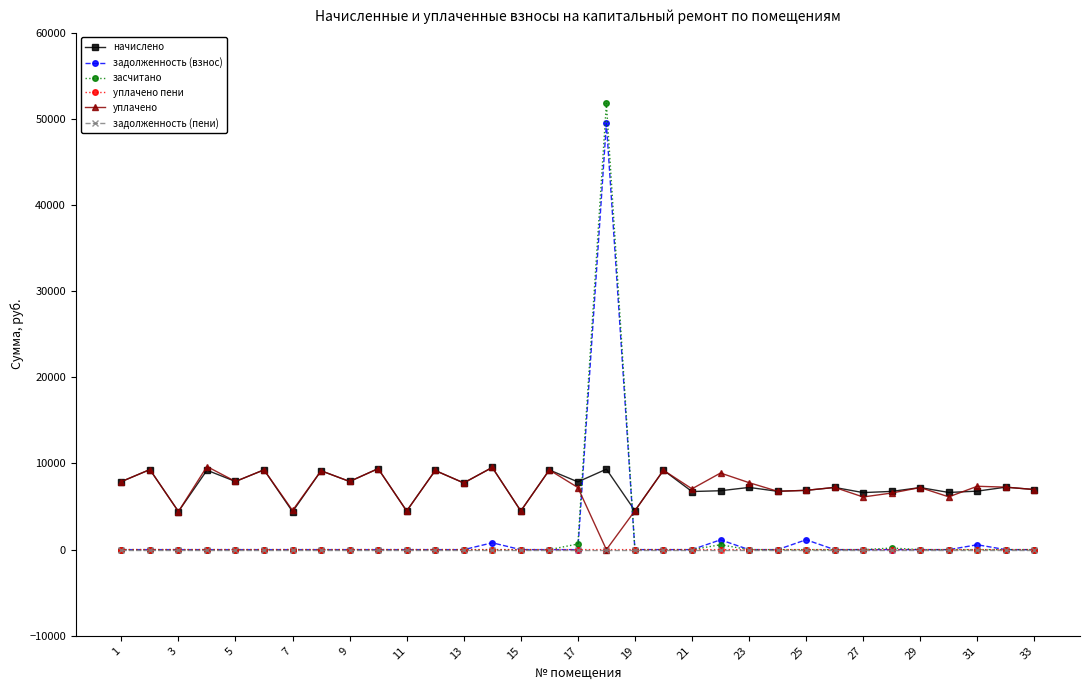

Which series has the largest range (max minus min)?

засчитано